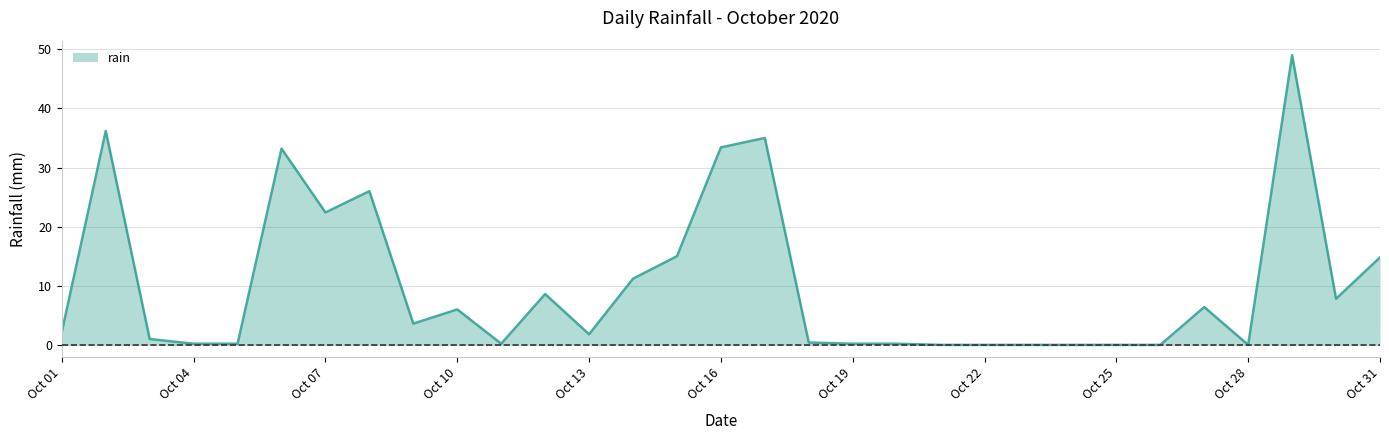

What is the difference between the maximum and minimum values?

49.0